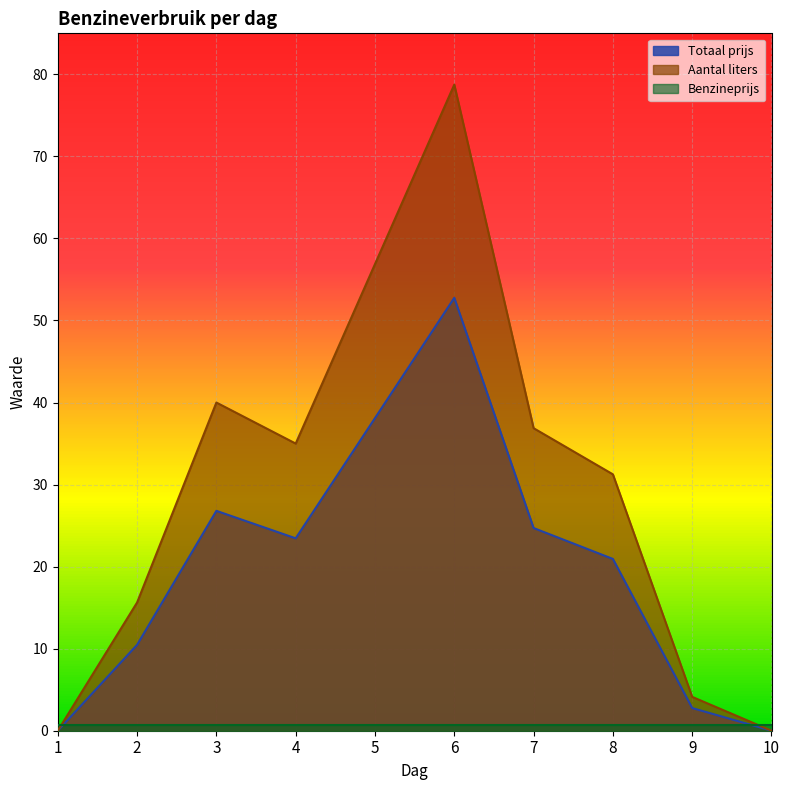

At which label does Totaal prijs reach its peak?

6